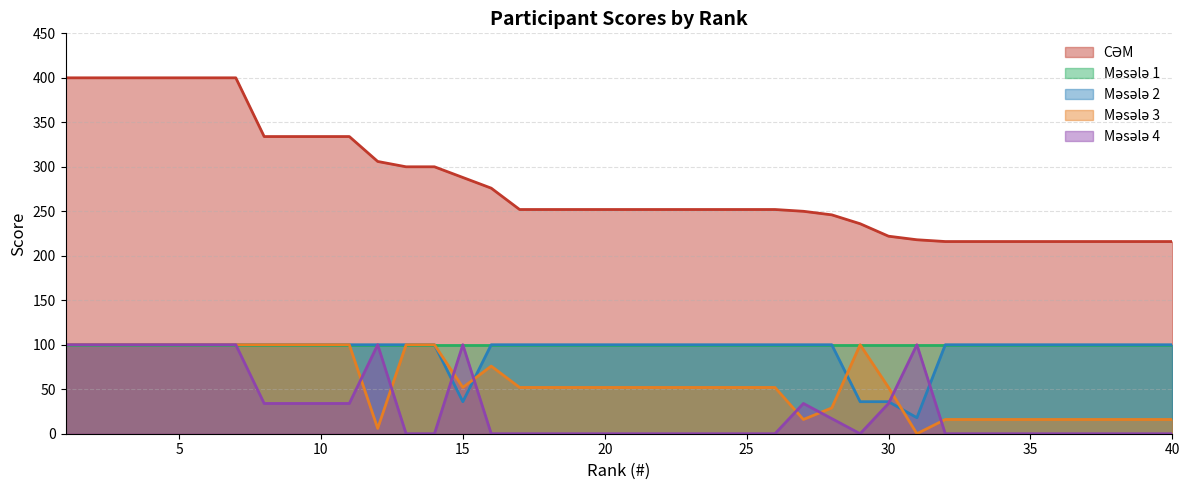

Is it true that CƏM equals 216 at 35?

True